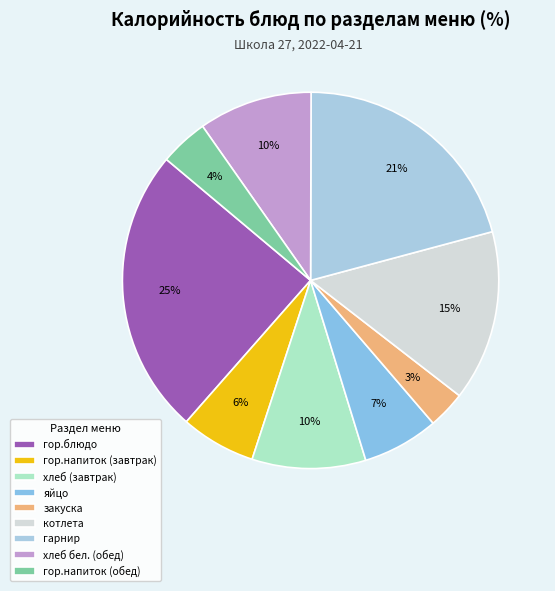

Is there any slice that represents more than half of the pie?

No